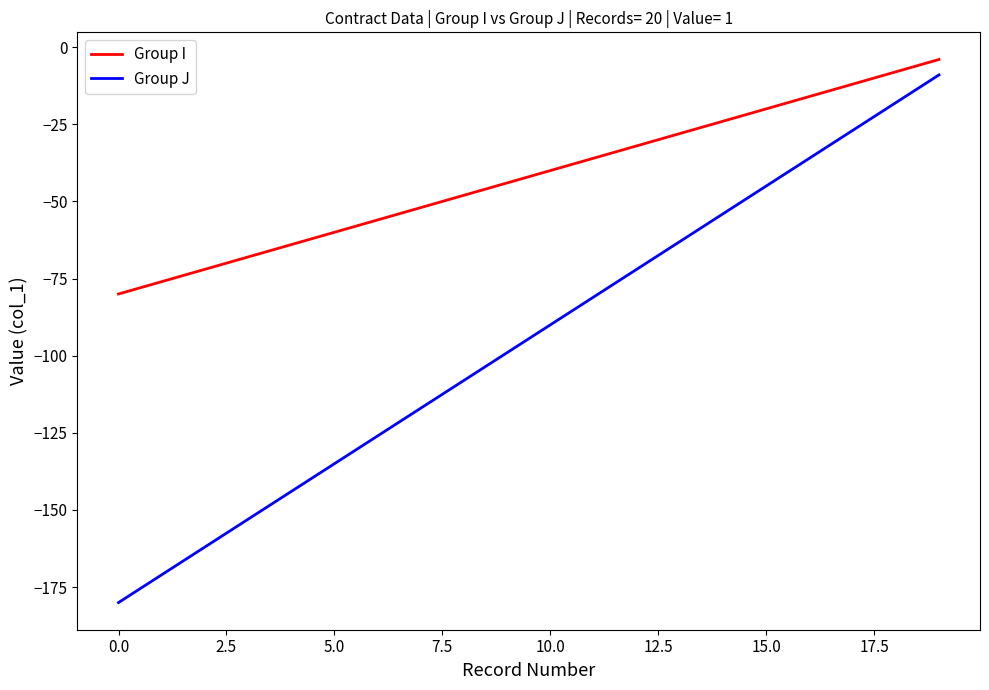

Does the chart display data point markers on the line(s)?

No